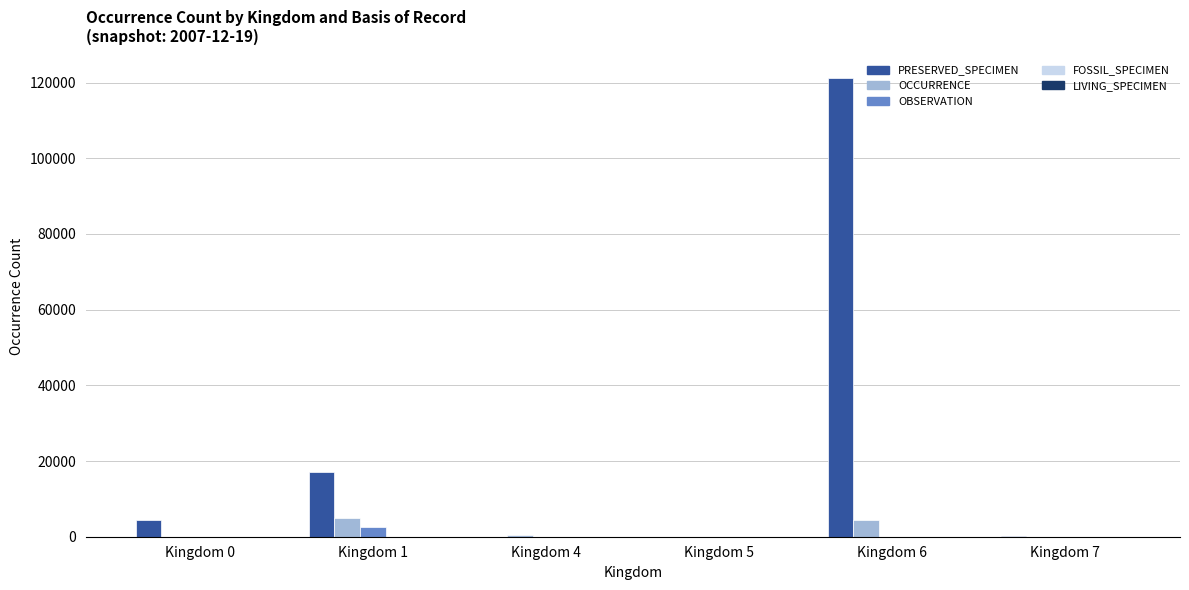

At which category is the sum across all series the highest?

Kingdom 6